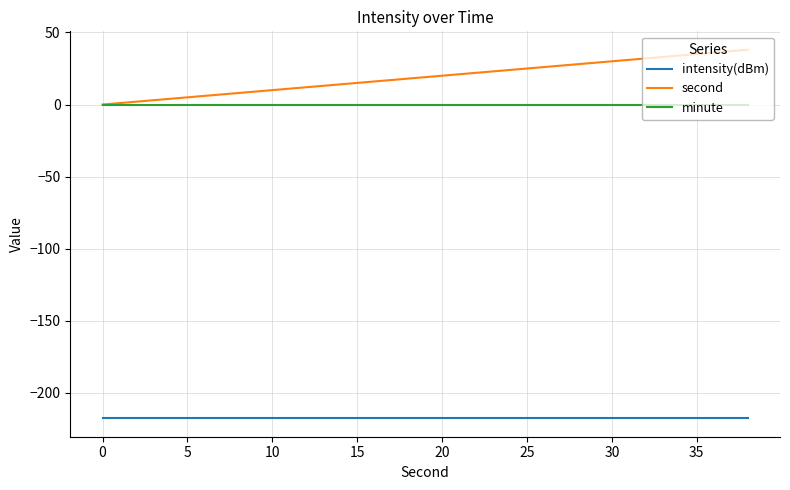

True or false: intensity(dBm) and minute cross at least once.

False